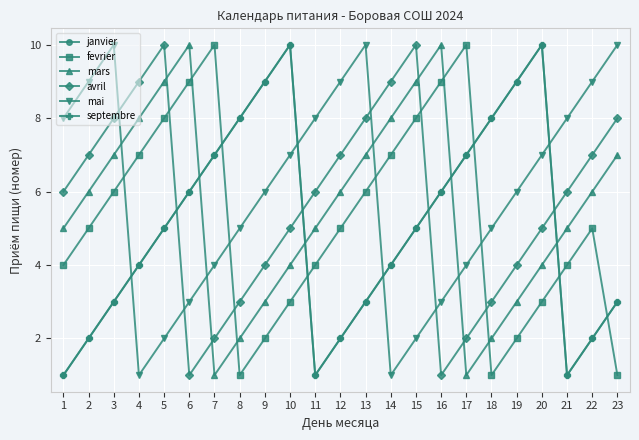

How many fevrier values are between 3 and 8?

14